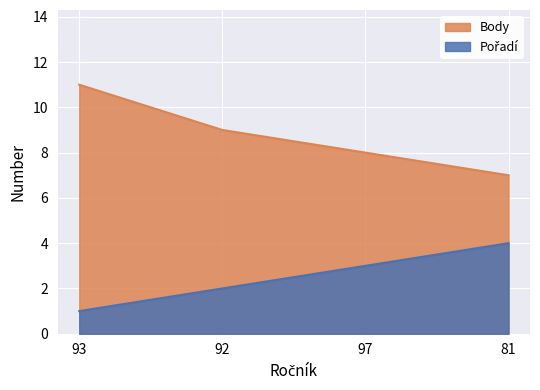

At 92, list the series in order from largest to smallest.

Body, Pořadí